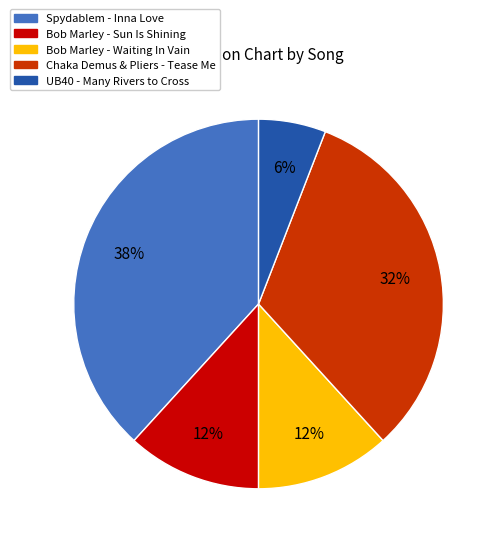

What is the smallest slice in the pie chart?

UB40 - Many Rivers to Cross